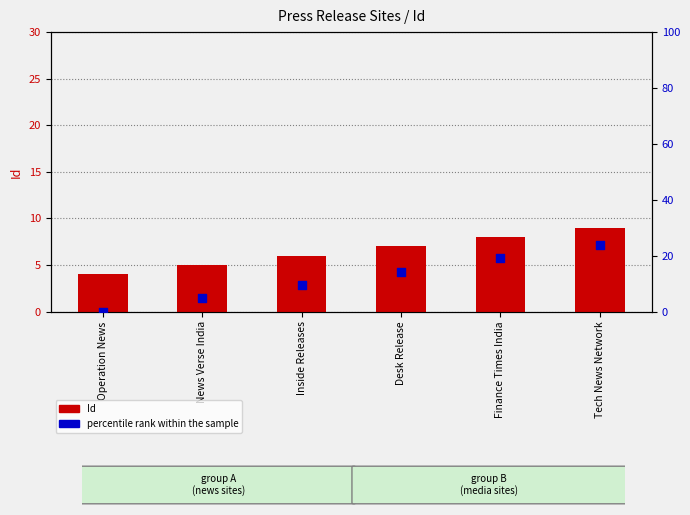

Which series contains the highest Y value?

percentile rank within the sample